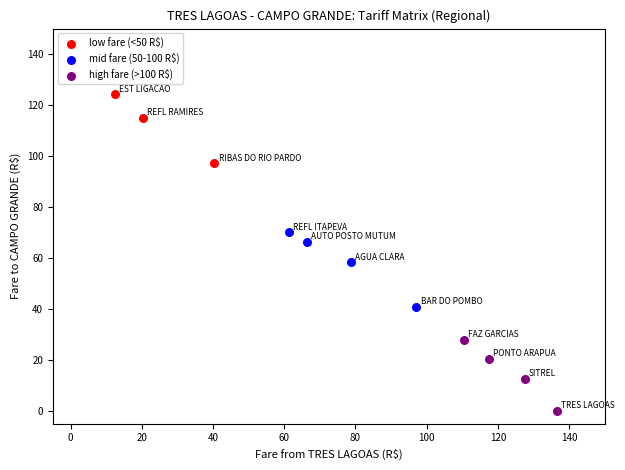

Which series contains the highest Y value?

low fare (<50 R$)